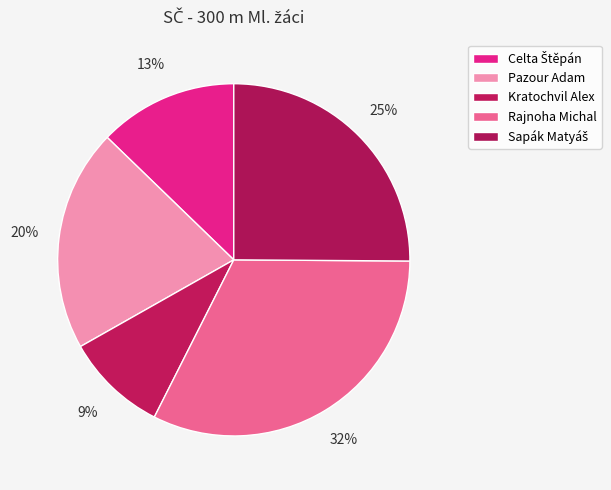

Which slice is the smallest?

Kratochvil Alex